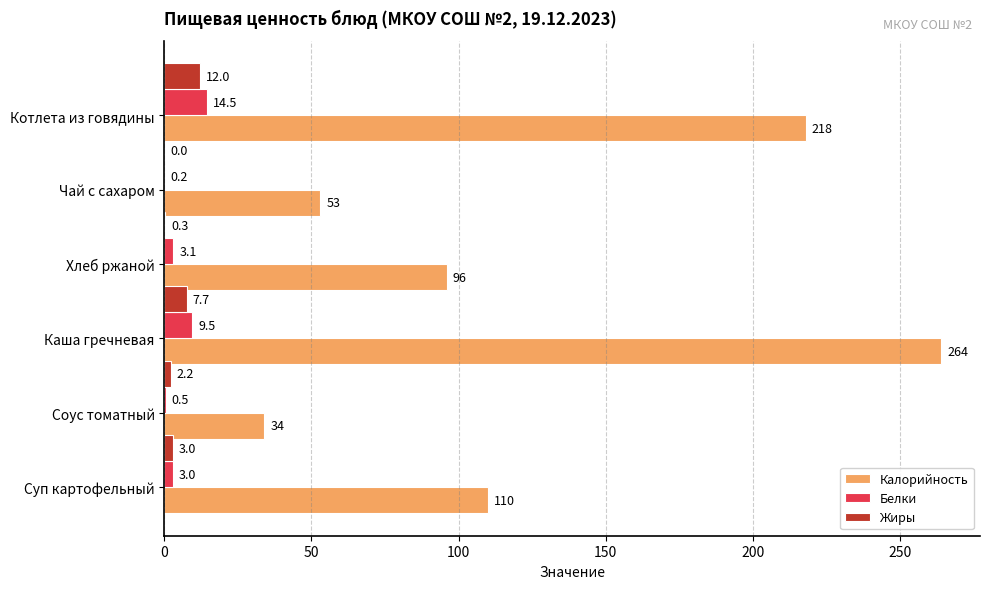

True or false: Калорийность has a value of 264.0 at Каша гречневая.

True